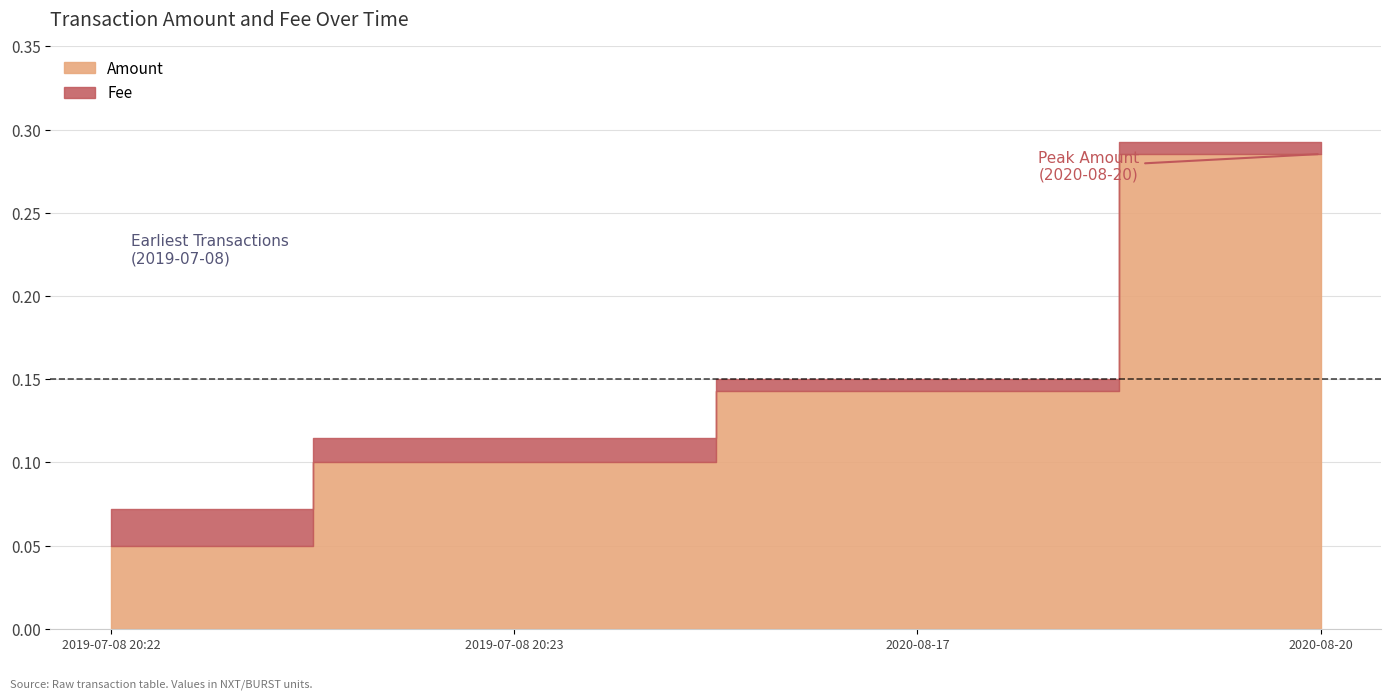

Rank the categories by Amount value from highest to lowest.

2020-08-20, 2020-08-17, 2019-07-08 20:23, 2019-07-08 20:22